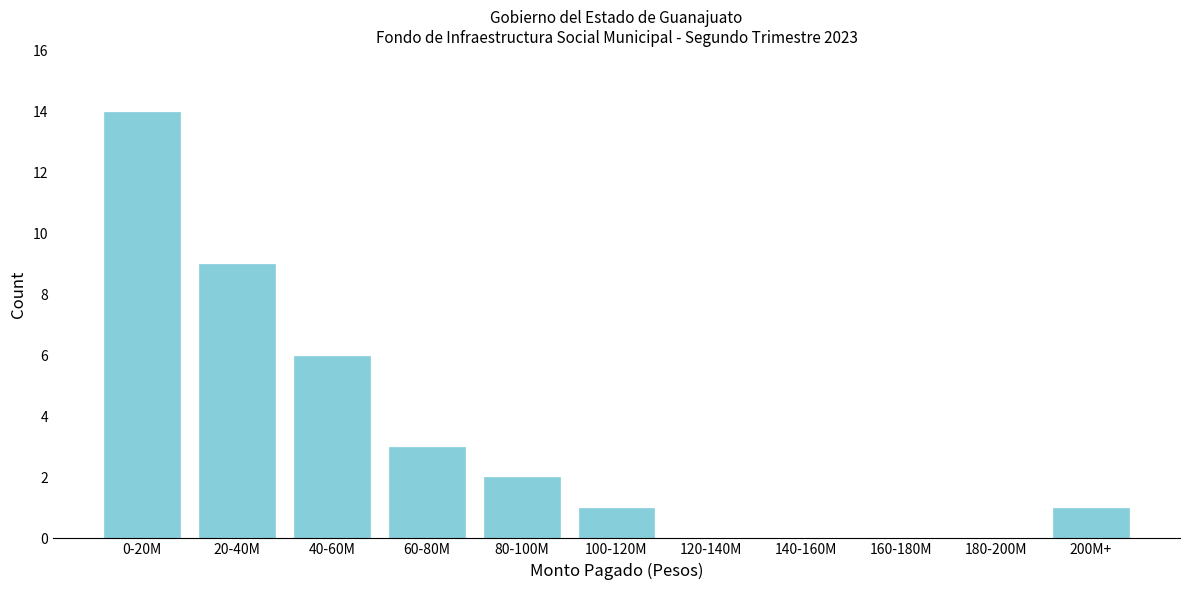

Reading left to right, extract all data points from this chart.

0-20M=14	20-40M=9	40-60M=6	60-80M=3	80-100M=2	100-120M=1	120-140M=0	140-160M=0	160-180M=0	180-200M=0	200M+=1